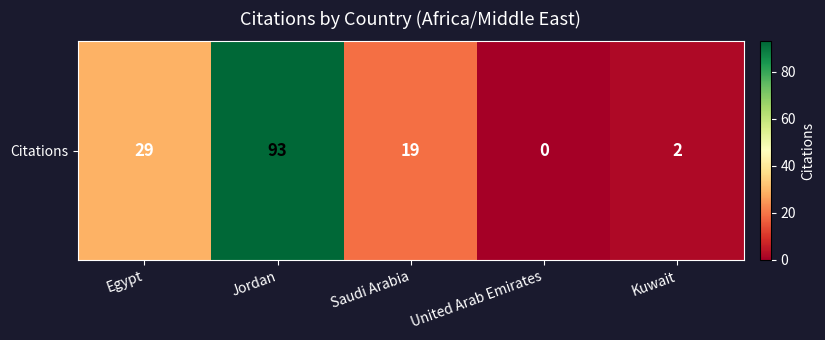

Reading right to left, what are all the values shown in this chart?

Kuwait=2	United Arab Emirates=0	Saudi Arabia=19	Jordan=93	Egypt=29